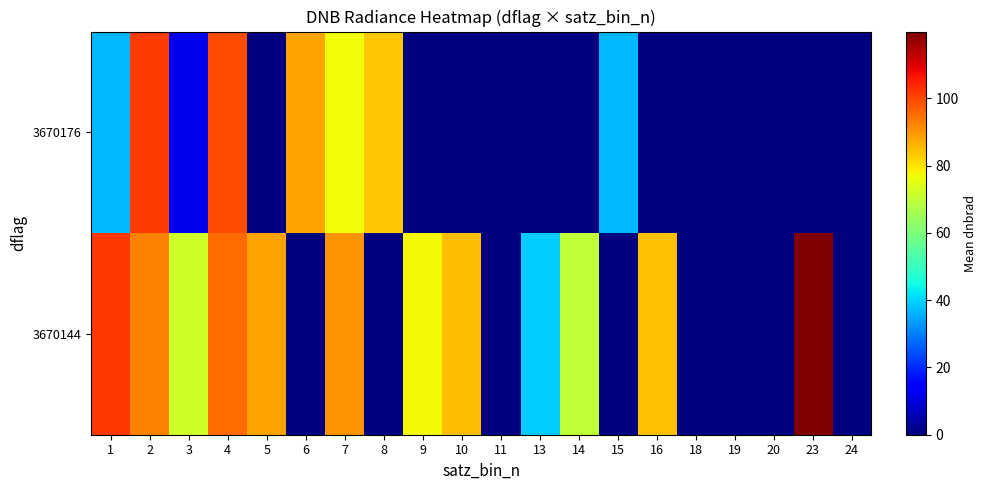

At which category does the chart reach its minimum across all series?

6